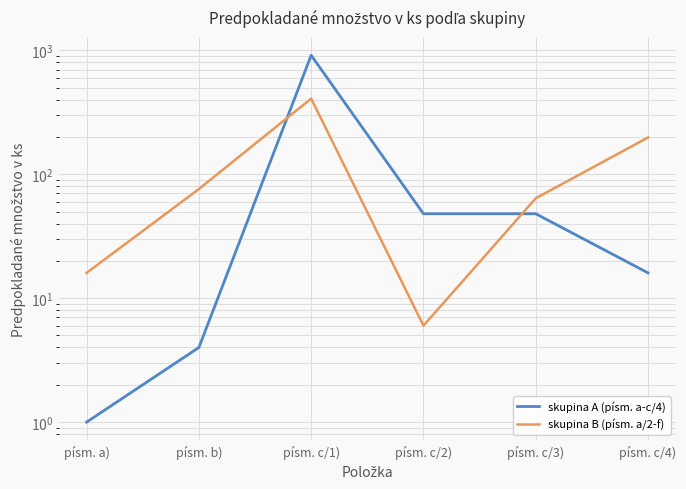

List the series in order of their overall mean, lowest first.

skupina B (písm. a/2-f), skupina A (písm. a-c/4)